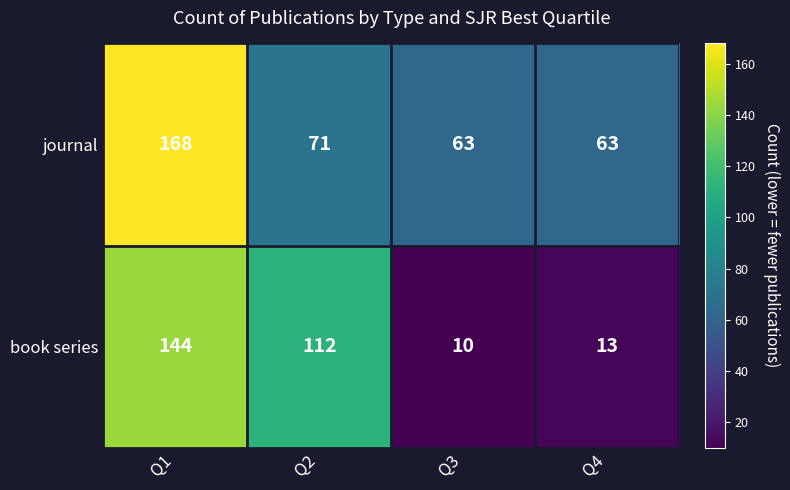

Reading left to right, list all the values displayed in this chart.

journal: 168	71	63	63
book series: 144	112	10	13